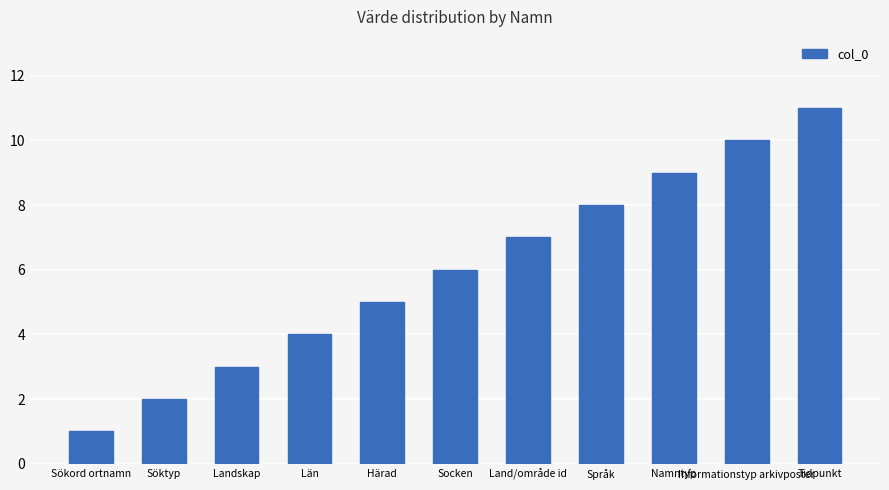

Count the number of data series in this chart.

1